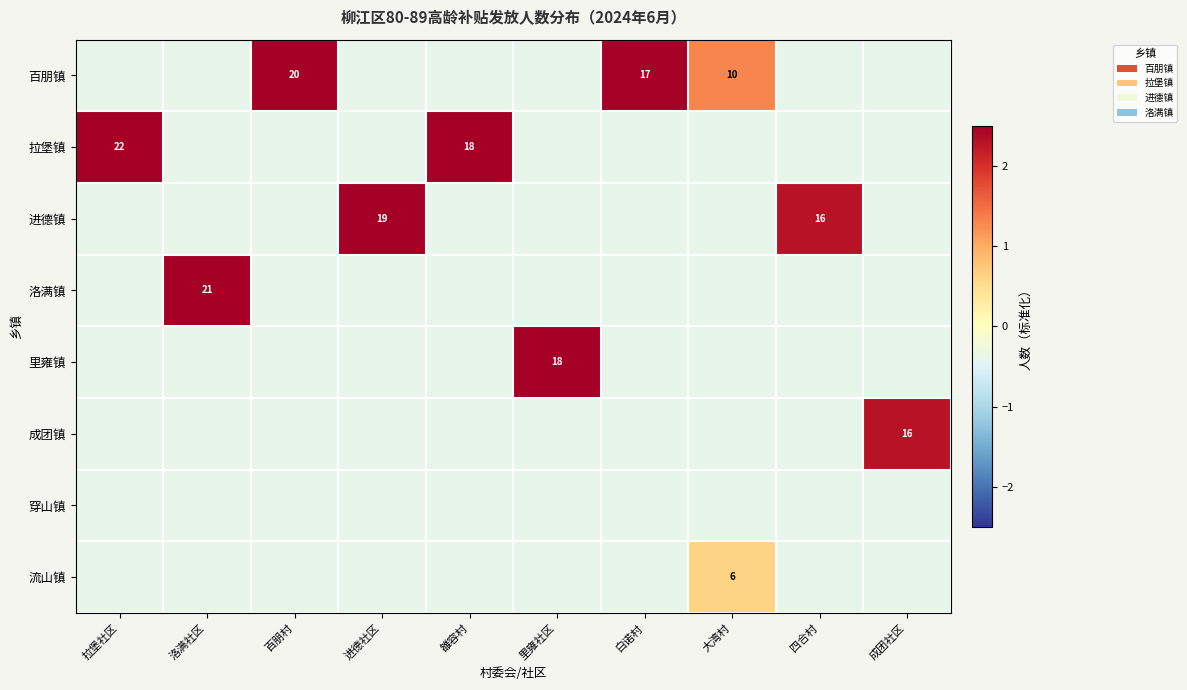

The value of 洛满镇 at 白诺村 is -0.4. True or false?

True